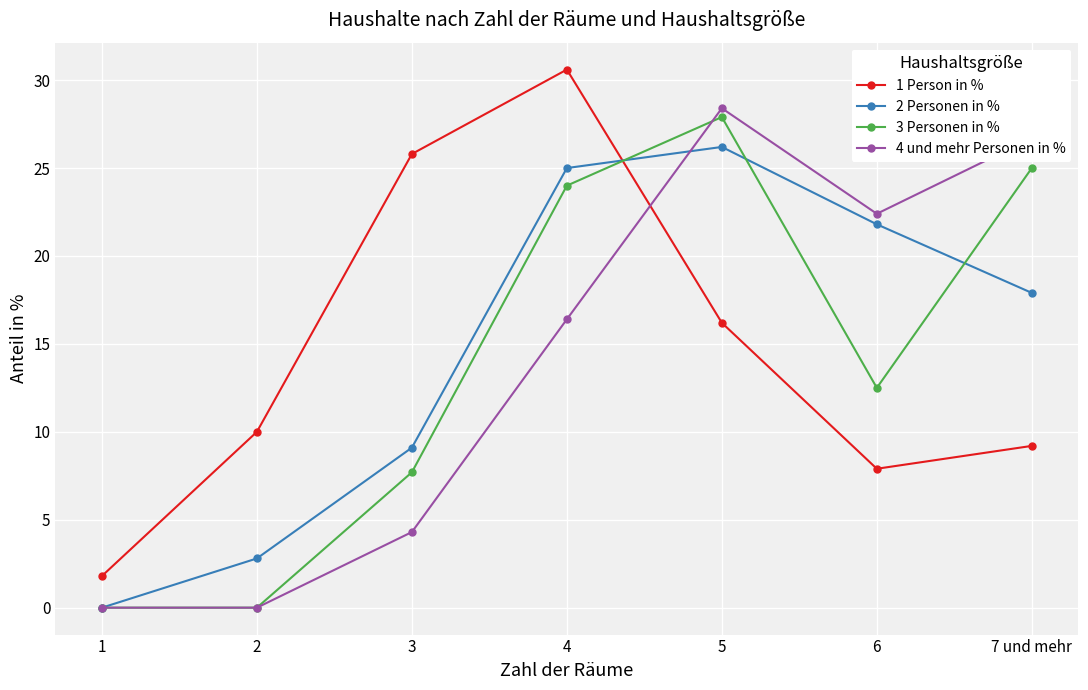

At which category does the chart reach its peak across all series?

4